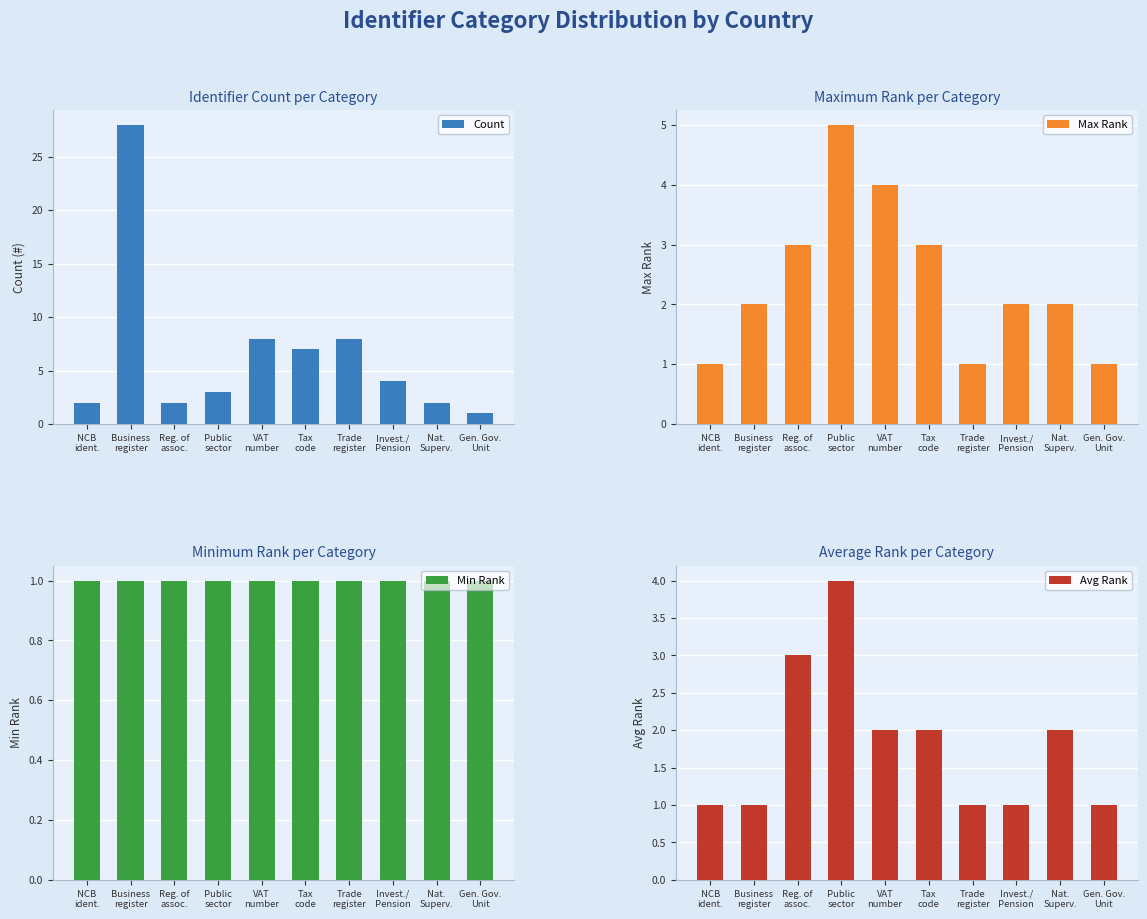

List the series in order of their peak value, lowest first.

Min Rank, Avg Rank, Max Rank, Count